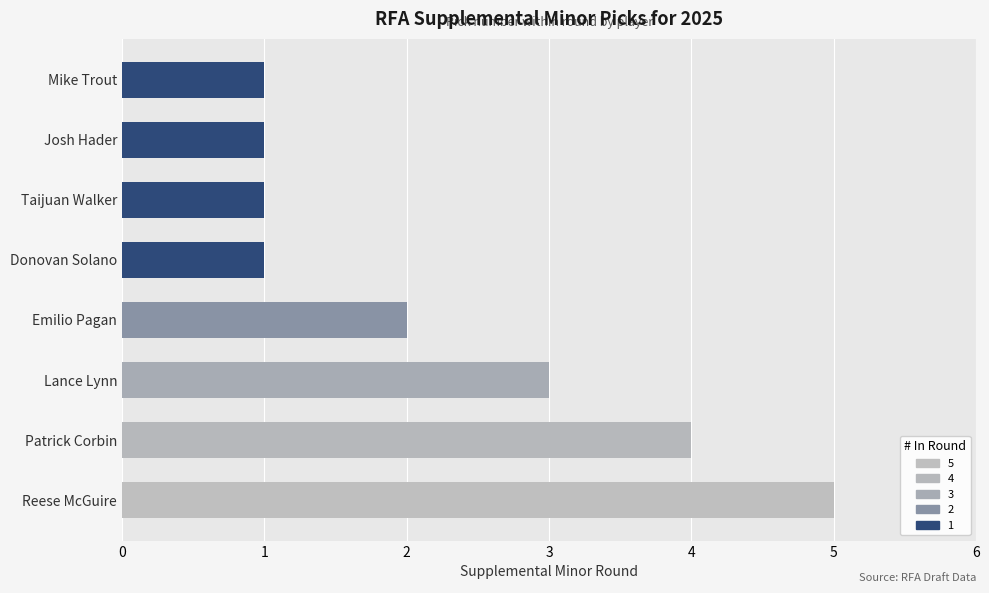

The chart shows a value of 3 at Lance Lynn. True or false?

True